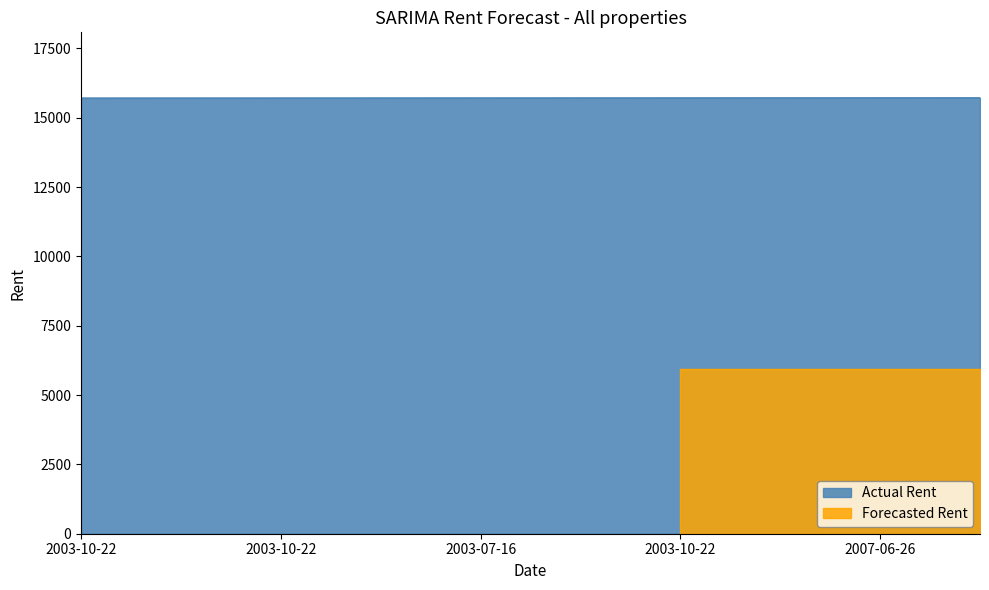

Approximately how many times larger is the value at 2003-07-16 compared to 2003-10-23?

1.0